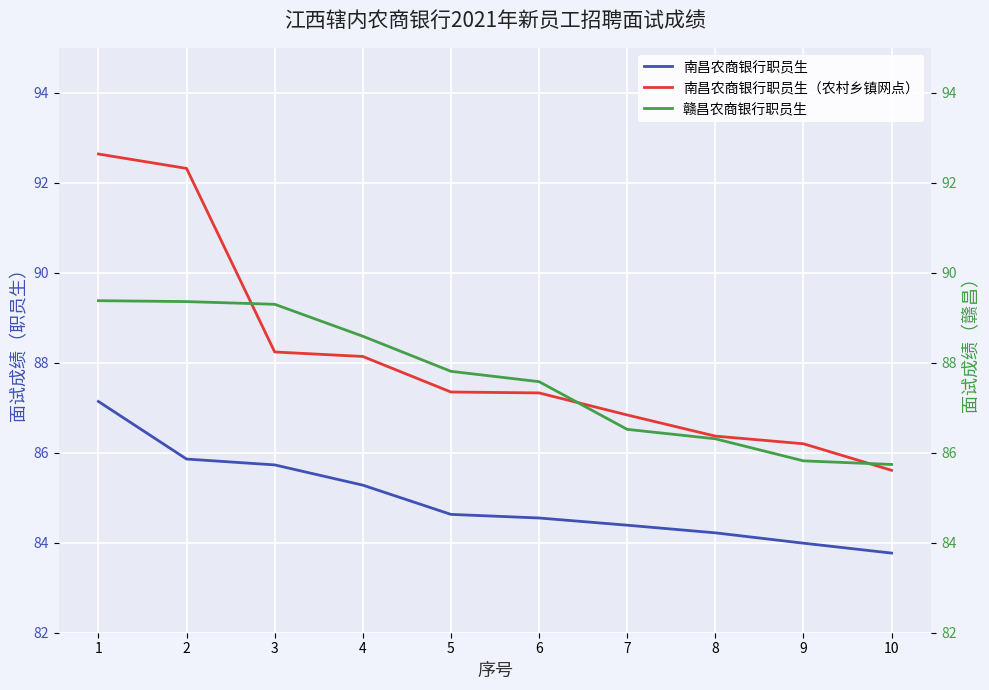

How many values in the 赣昌农商银行职员生 series are below 87?

4